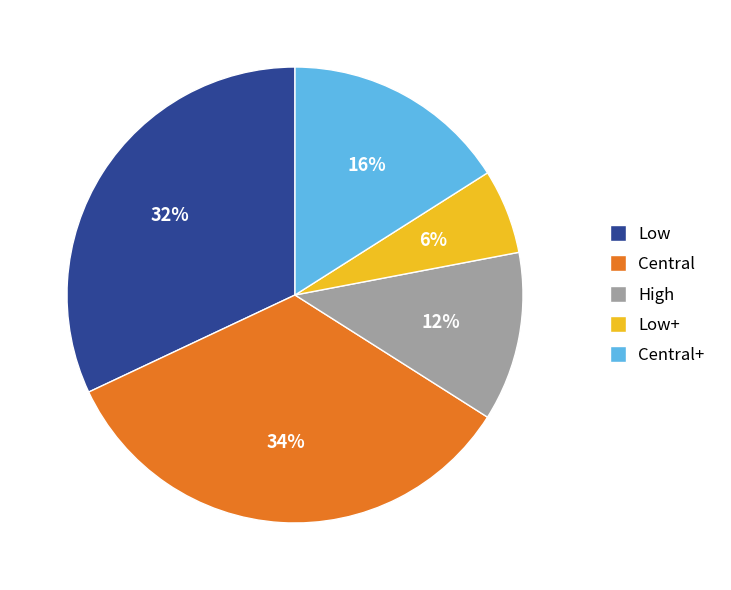

How many slices are in this pie chart?

5